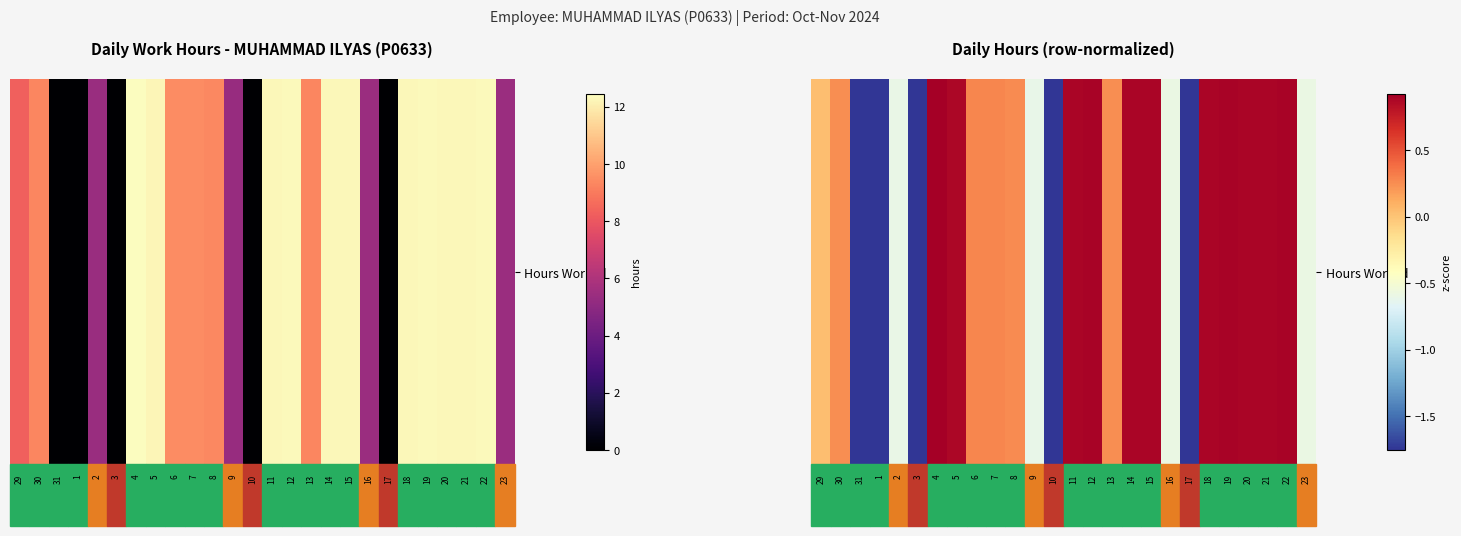

How many data points are less than 0?

9